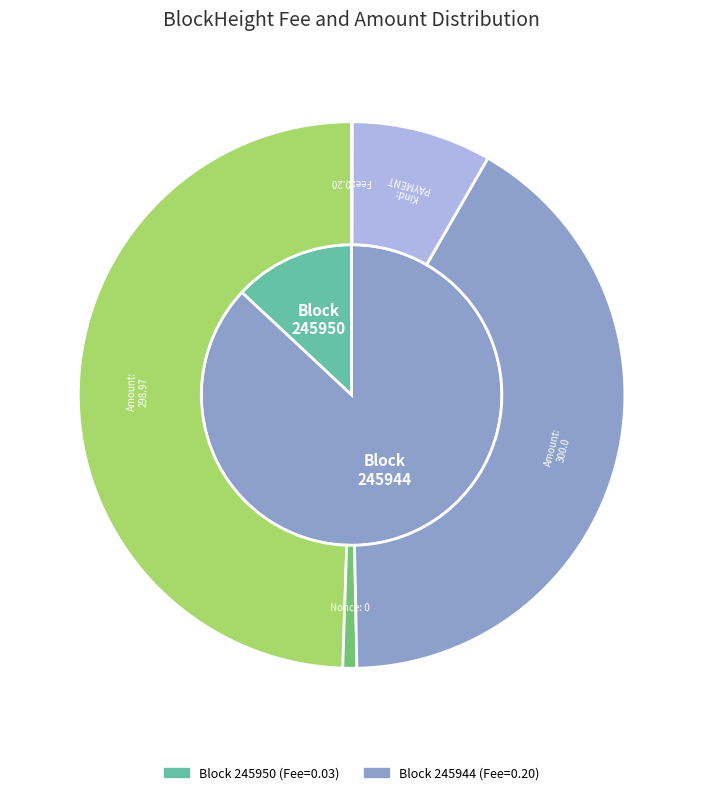

Count the number of slices in the pie.

2